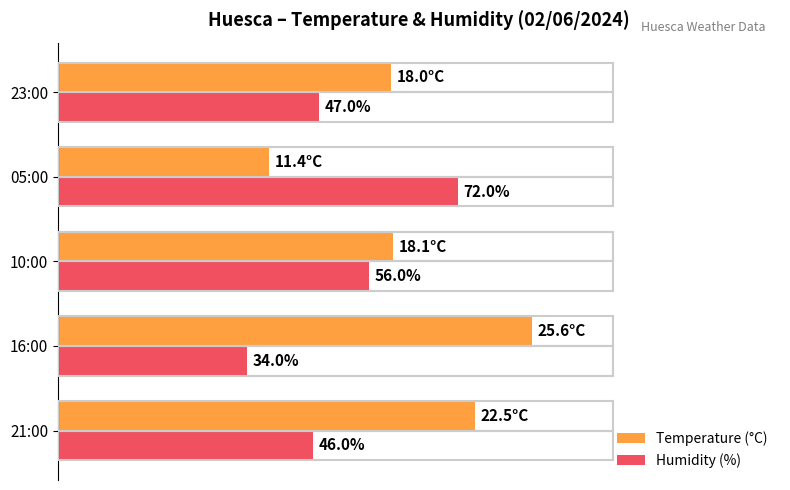

Which series has the largest range (max minus min)?

Temperature (°C)